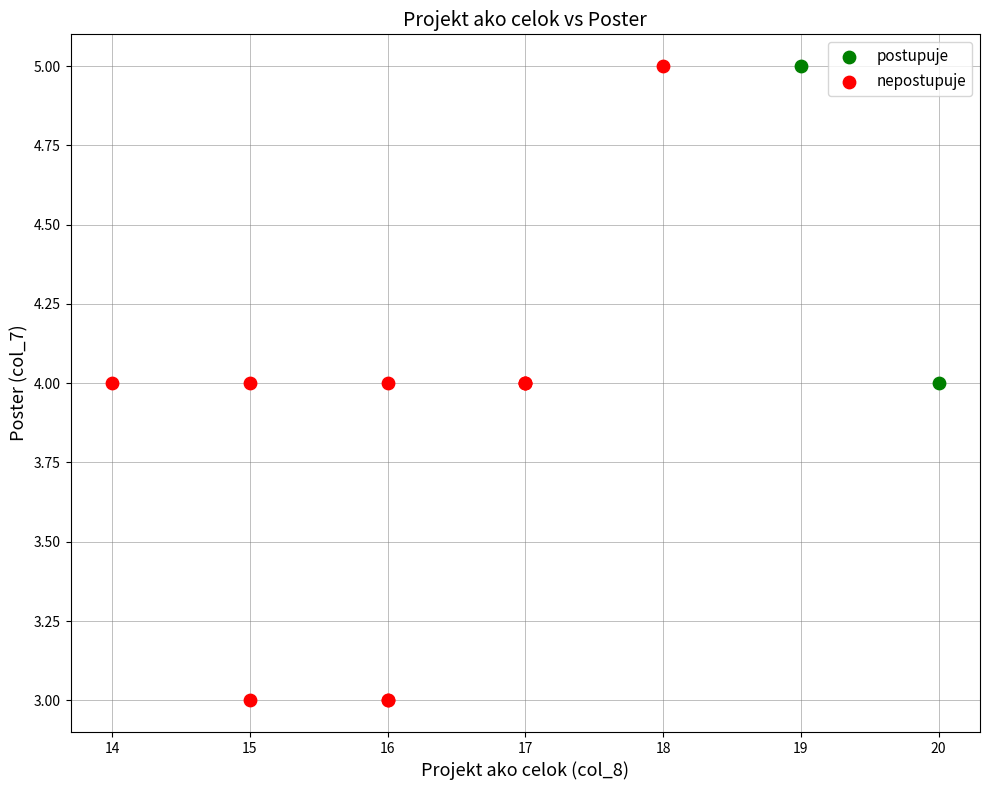

What are all the series names shown in the legend?

postupuje, nepostupuje